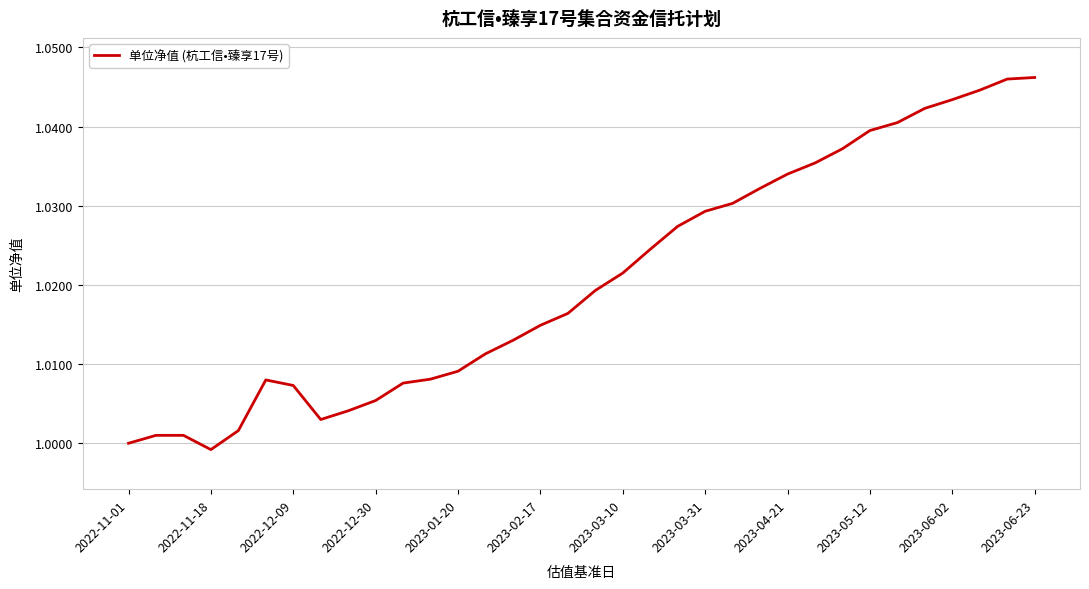

Is it true that the value at 2023-04-21 is 0.2?

False